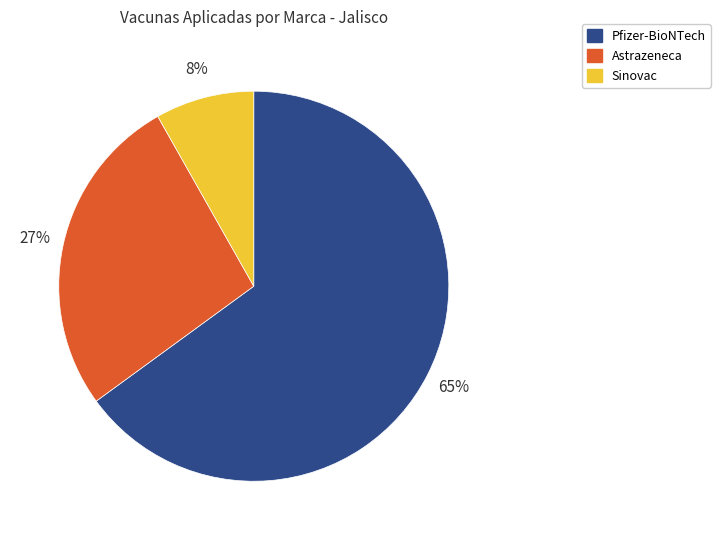

To the nearest percent, what portion does Pfizer-BioNTech represent?

65%